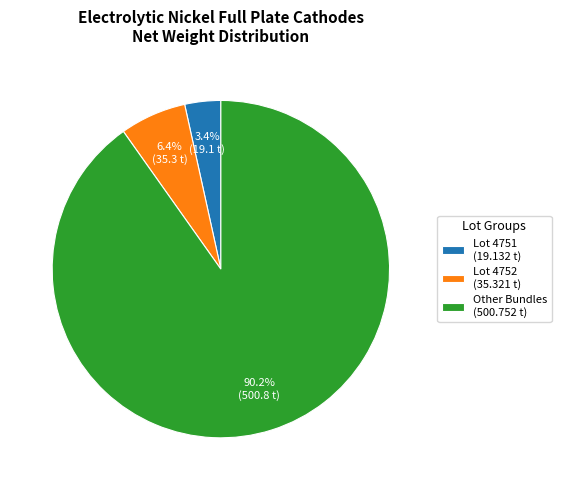

Does Lot 4751 (19.132 t) represent more than half of the total?

No